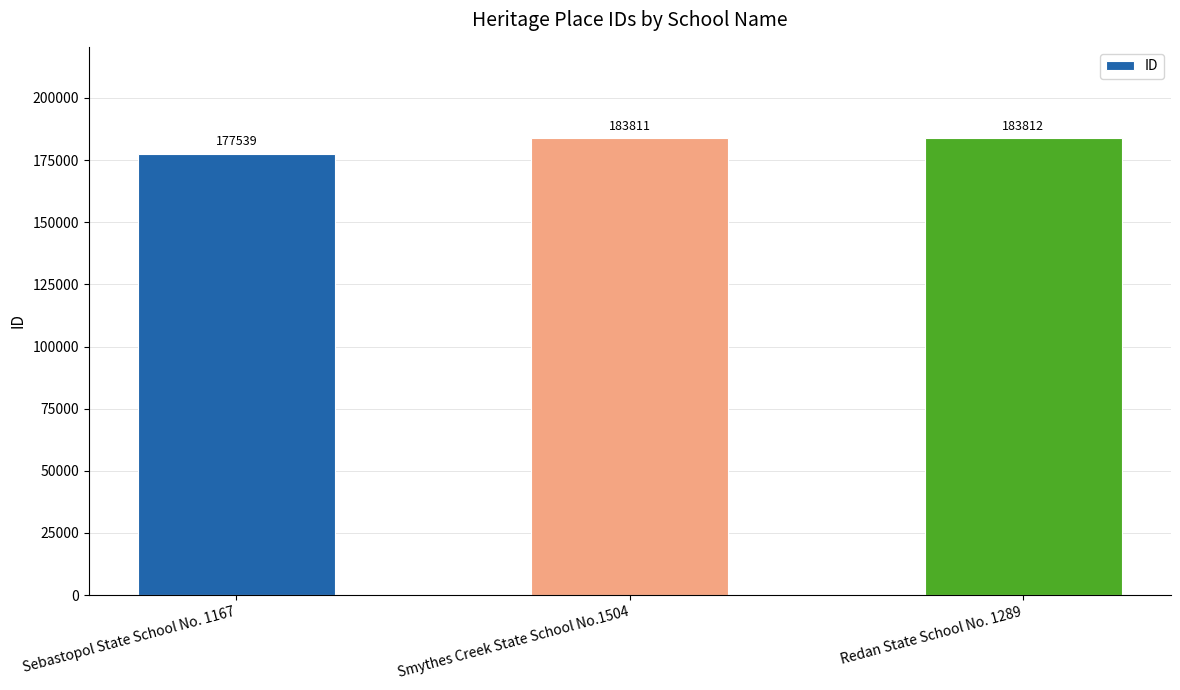

List the labels in order of value, largest first.

Redan State School No. 1289, Smythes Creek State School No.1504, Sebastopol State School No. 1167